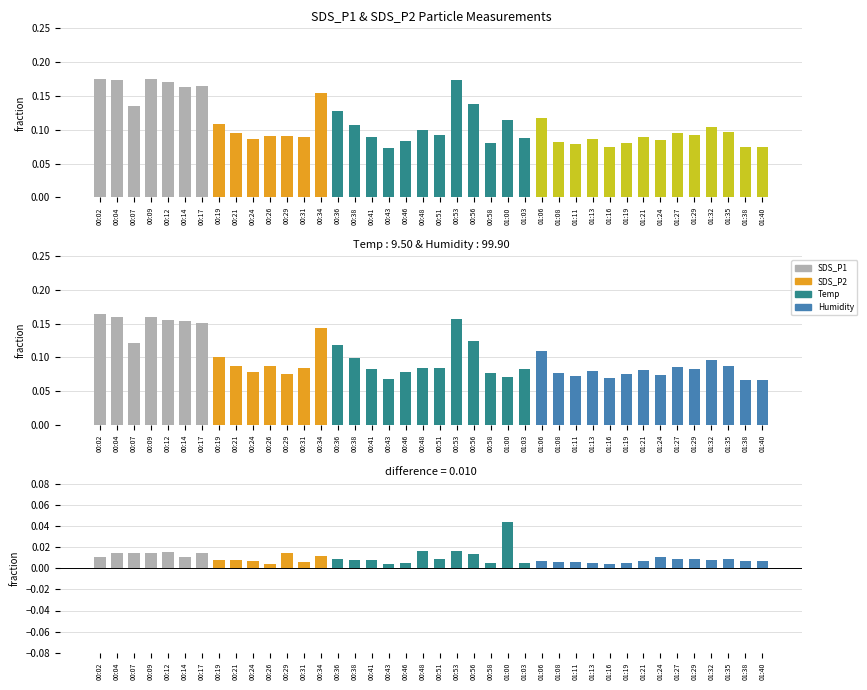

What is the sum of the SDS_P1 values at 00:53 and 00:41?

0.3